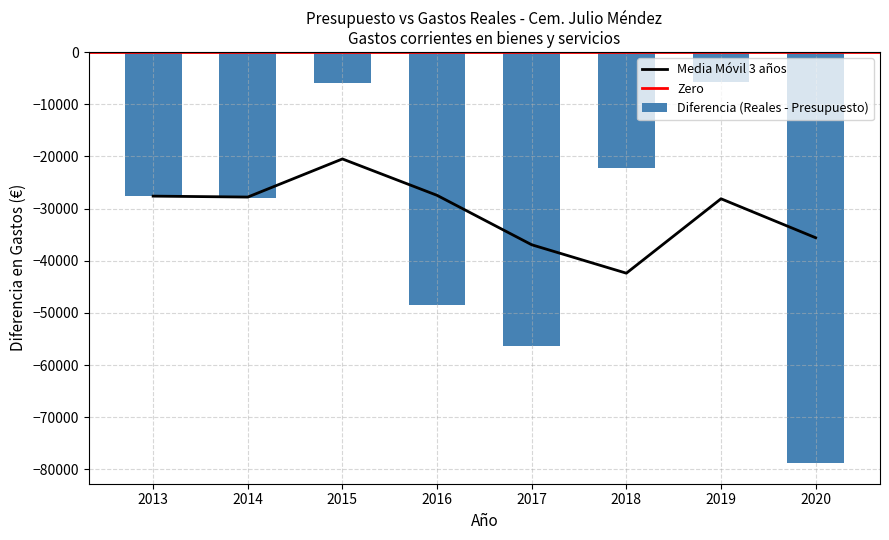

Which category has the highest value in the Media Móvil 3 años series?

2015